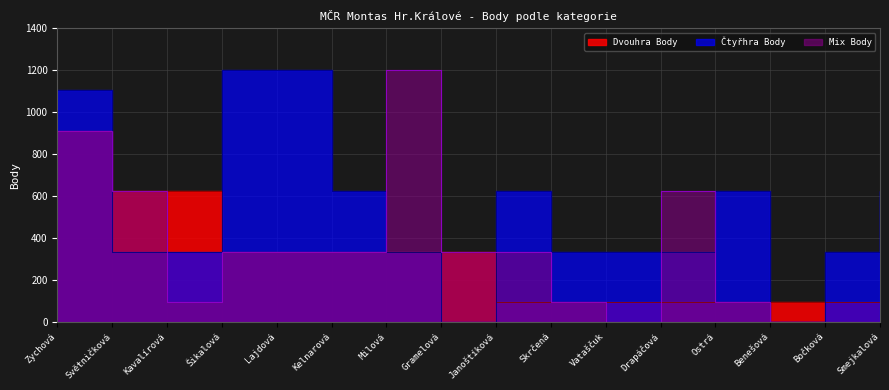

The Dvouhra Body series shows 158 at Smejkalová. True or false?

False